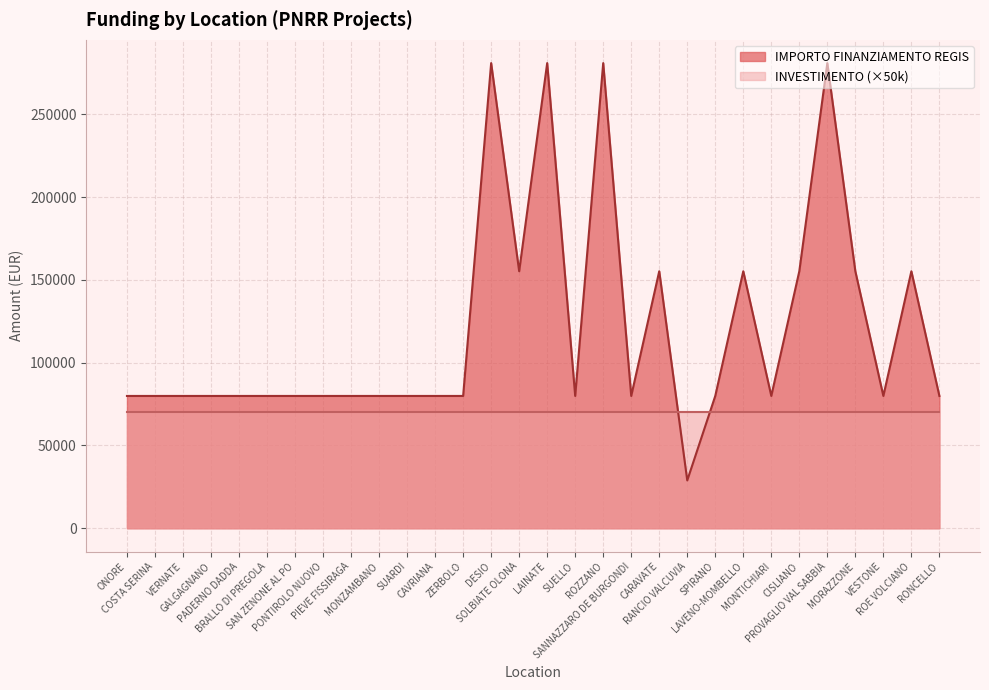

The value at SAN ZENONE AL PO is 79922. True or false?

True